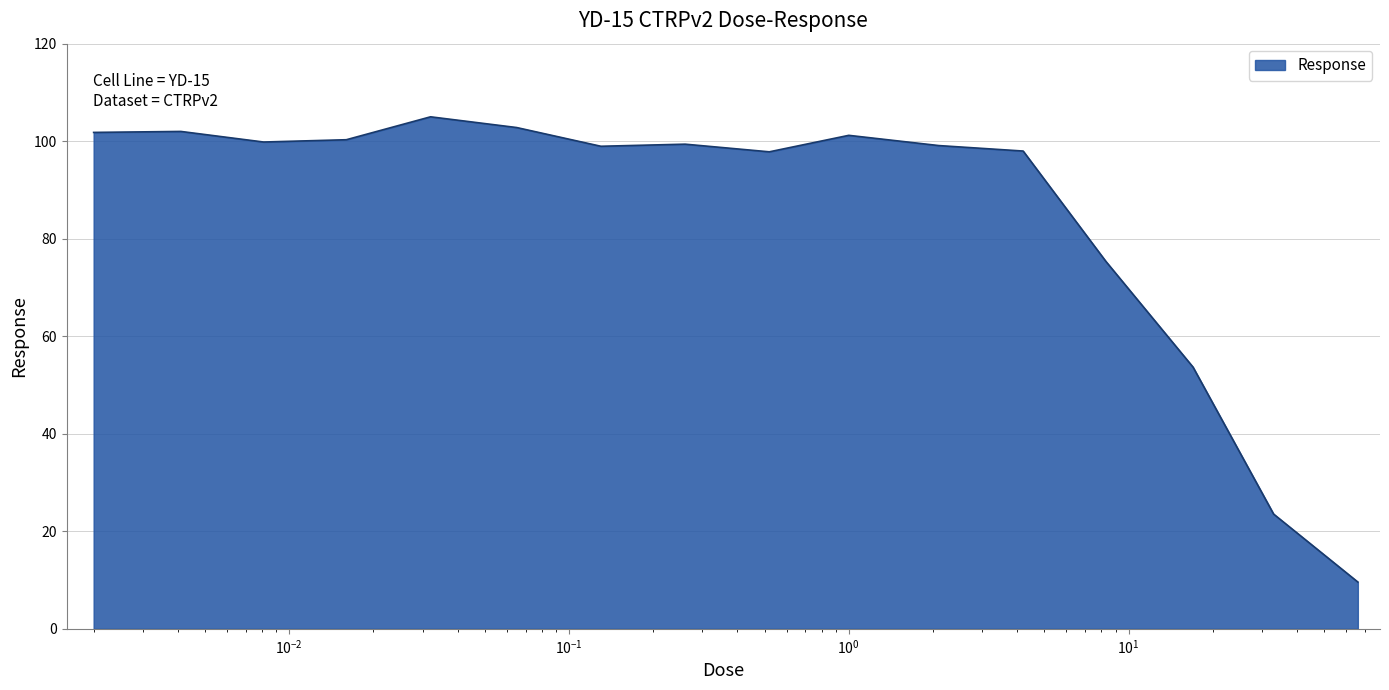

What is the difference between the maximum and minimum values?

95.4